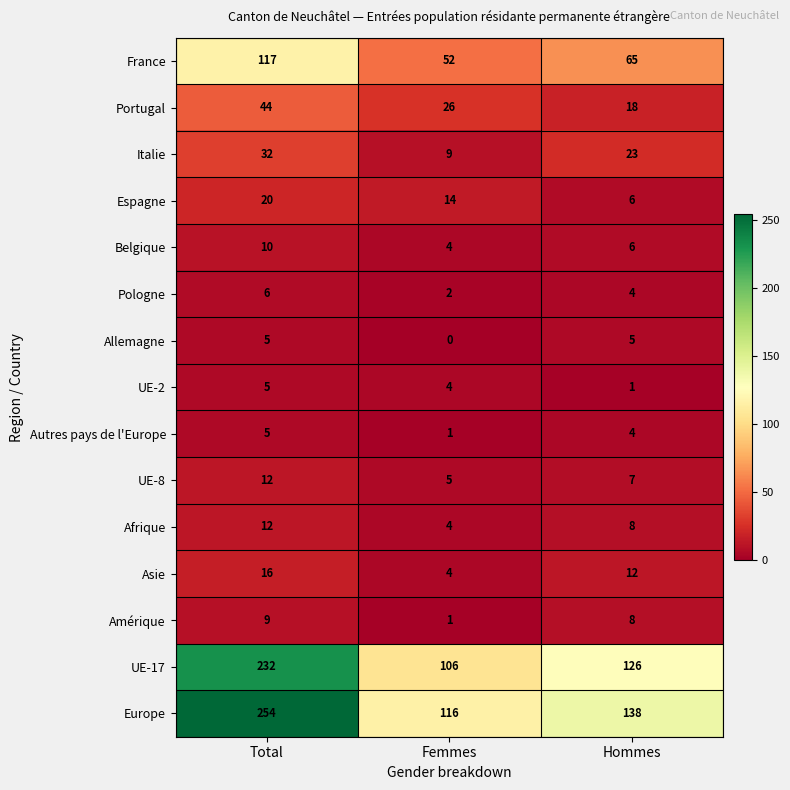

What is the spread (max minus min) of values at Hommes?

137